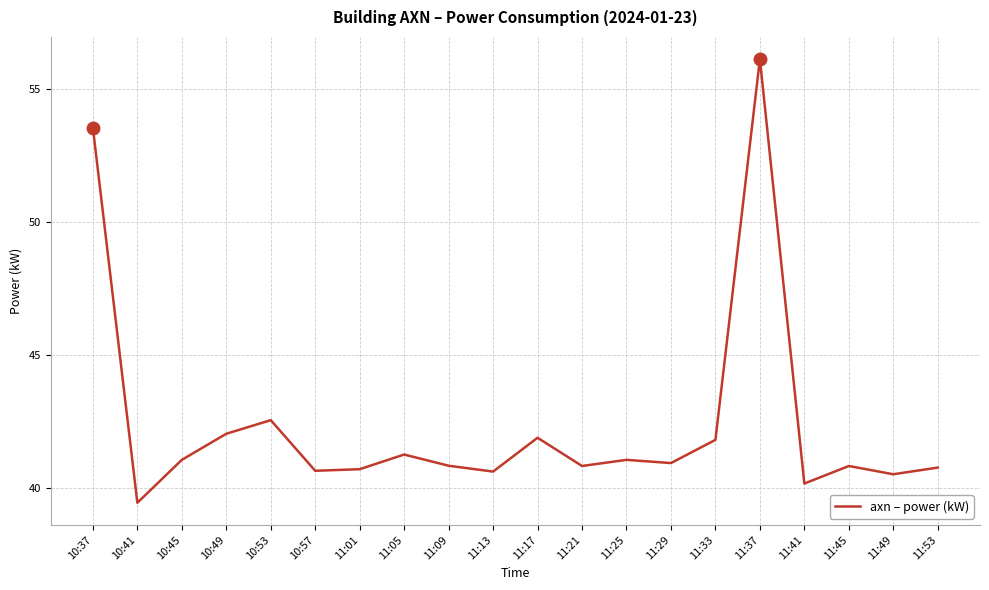

Which category has the lowest value across all series?

10:41